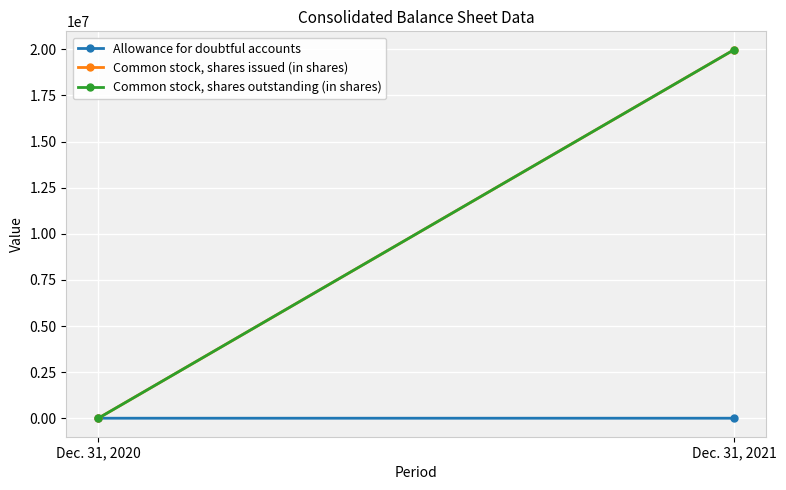

True or false: Common stock, shares outstanding (in shares) has a value of 19978580 at Dec. 31, 2021.

True